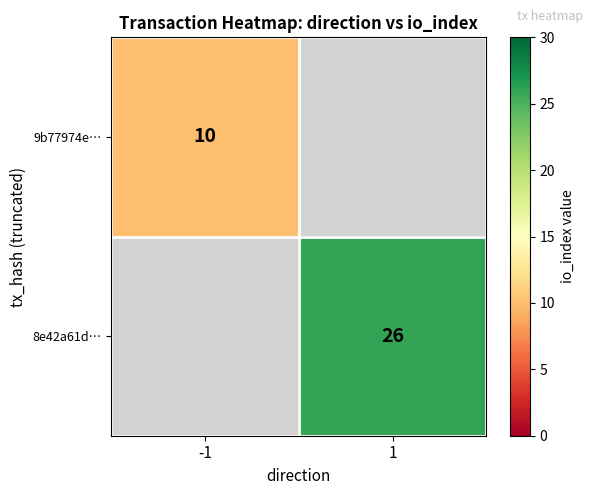

How many series are shown in this chart?

2